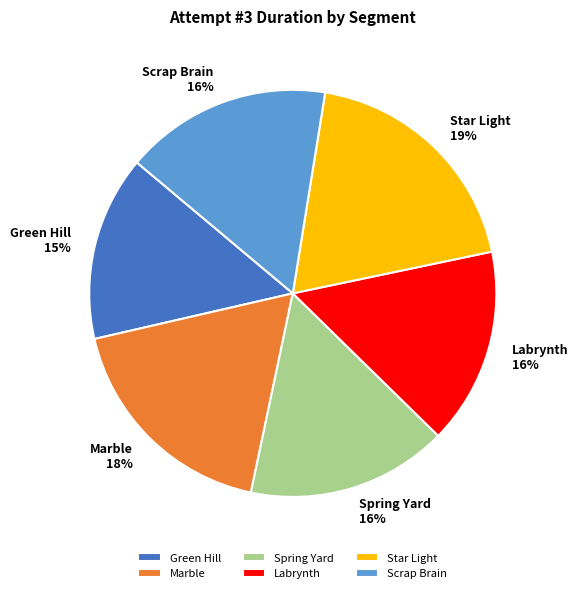

Which category has the smallest portion of the pie?

Green Hill